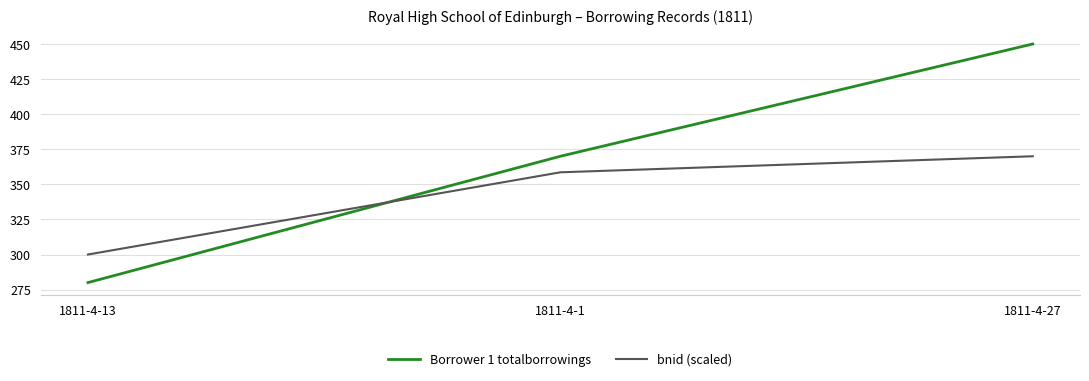

Reading left to right, extract all data points from this chart.

Borrower 1 totalborrowings: 280.0	370.0	450.0
bnid (scaled): 300.0	358.6	370.0